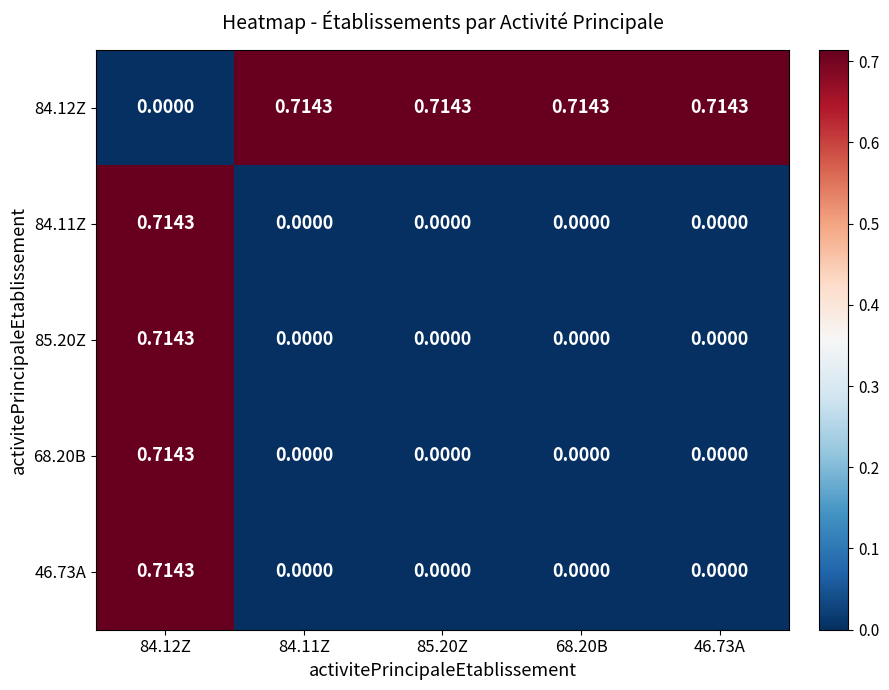

How many values in 85.20Z are above zero?

1